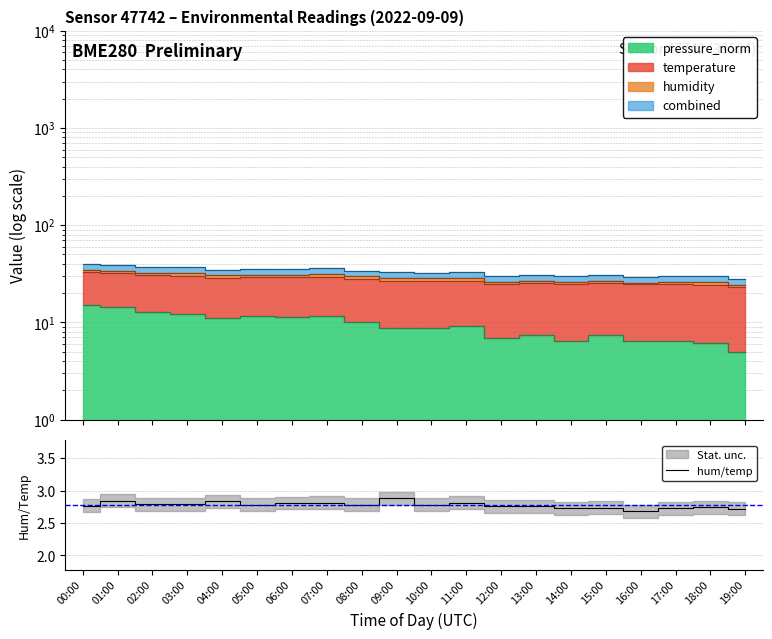

The value at 05:00 is 2.8. True or false?

True